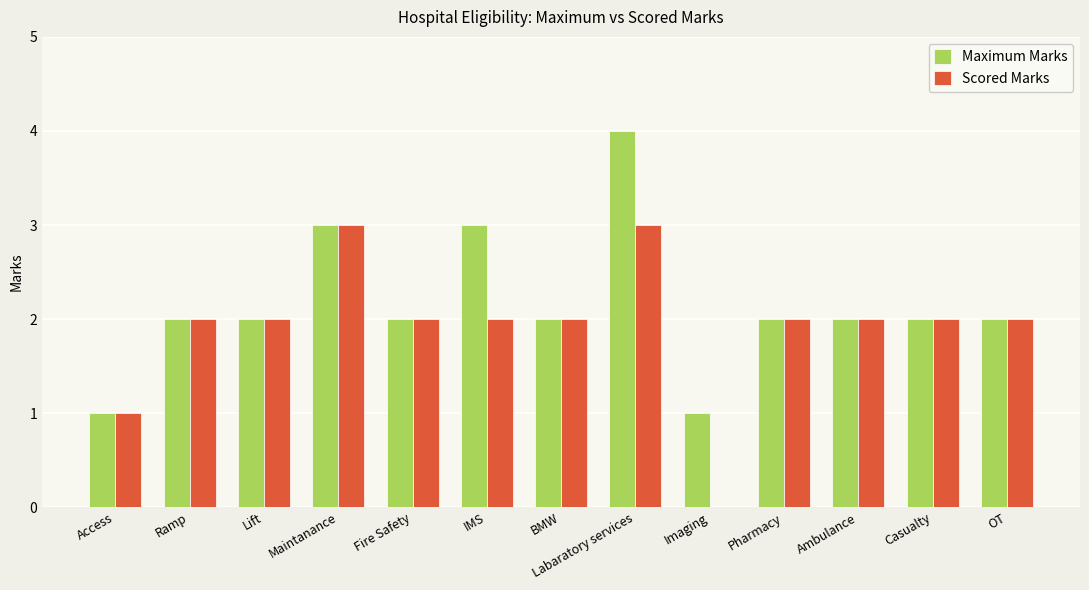

True or false: Maximum Marks has a value of 2 at Pharmacy.

True